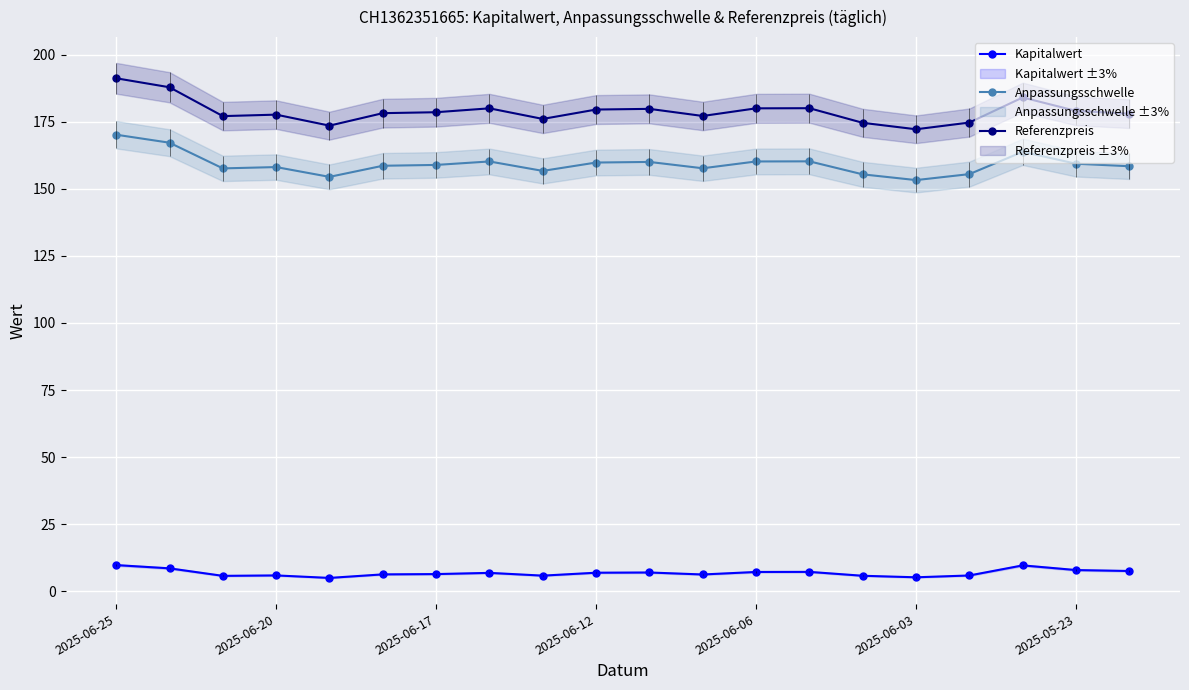

Is it true that Referenzpreis equals 179.5 at 2025-06-12?

True